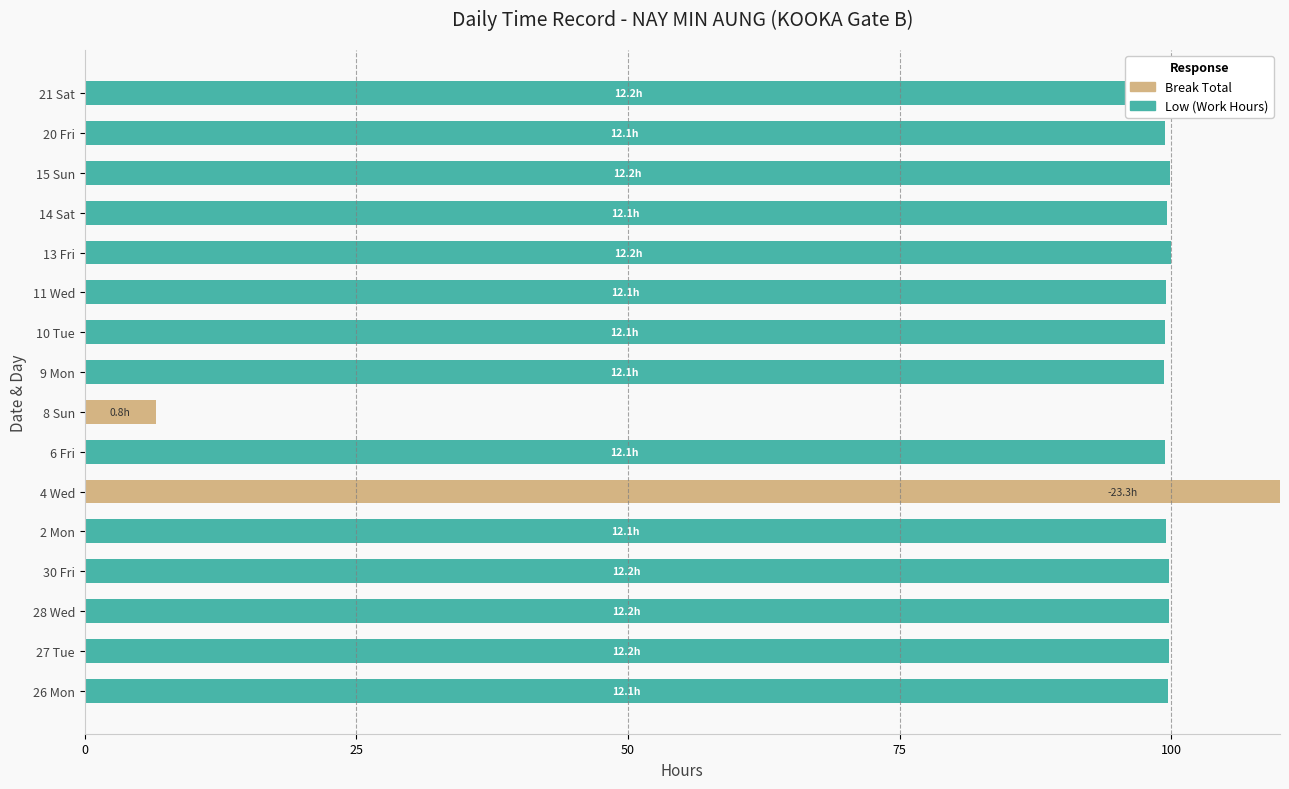

What is the sum of all Break Total values?

197.5